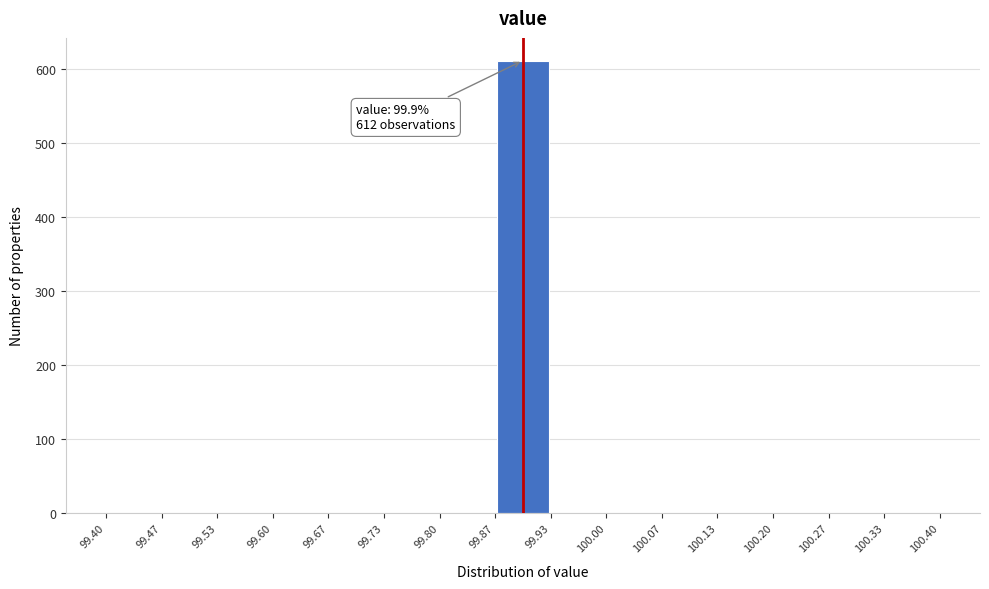

Which range on the x-axis has the tallest bar?

99.87 to 99.93